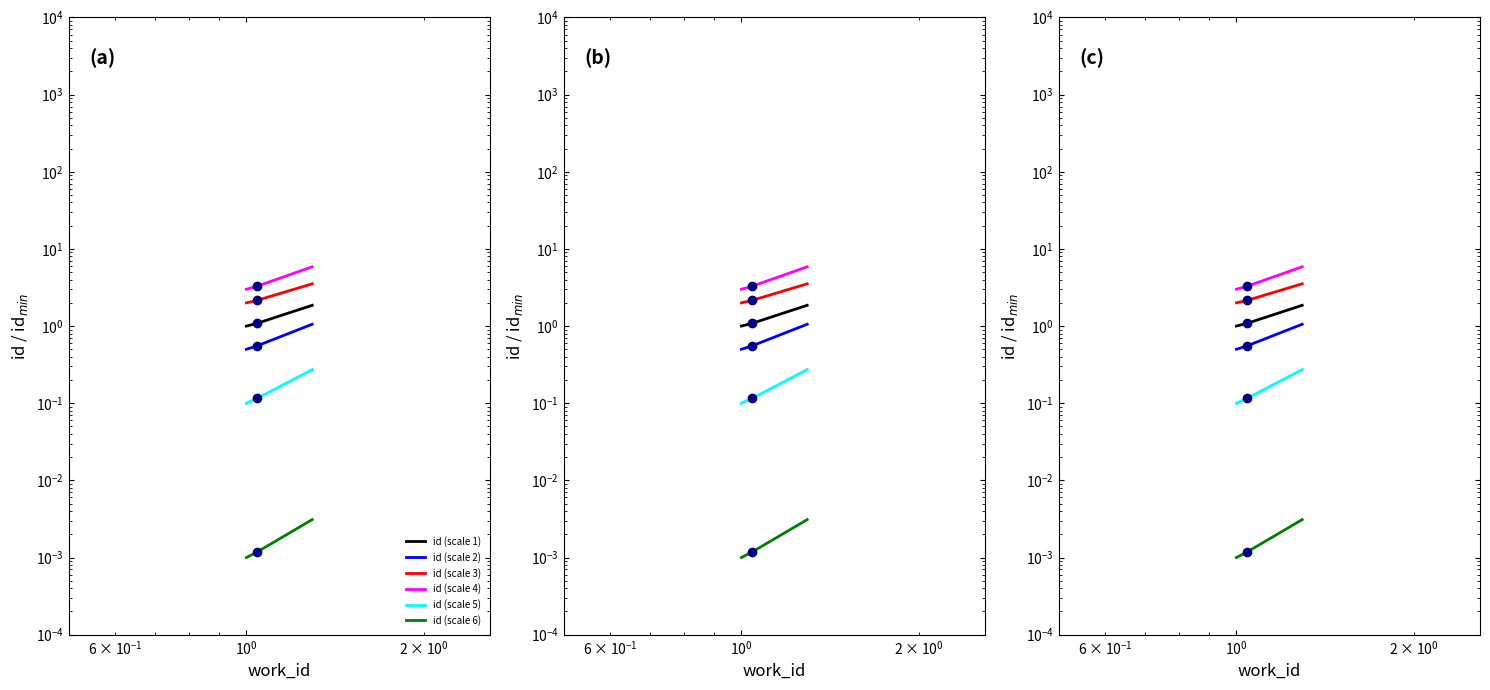

True or false: id (scale 1) and id (scale 5) cross at least once.

False